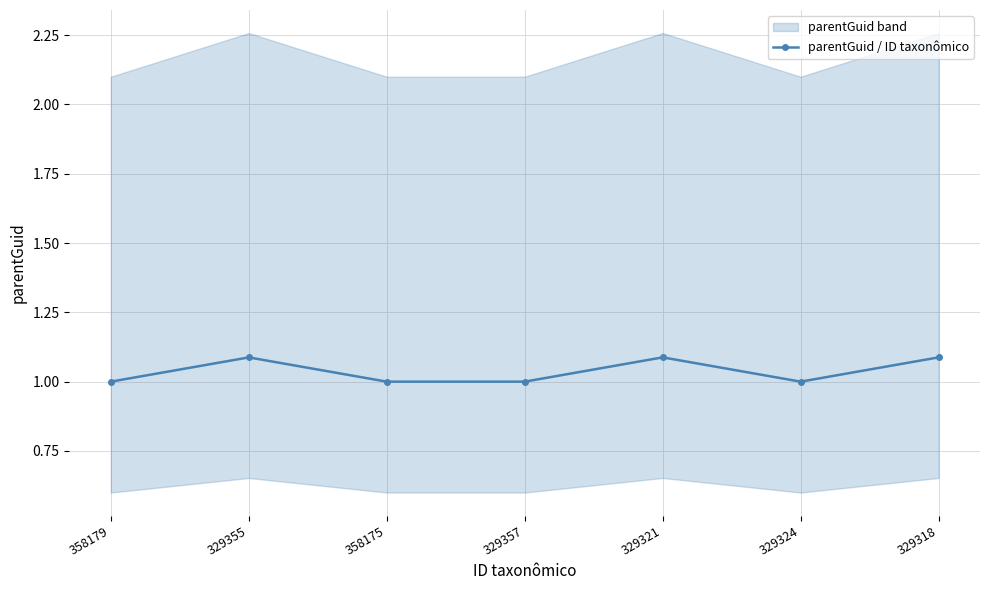

What is the average value?

1.0